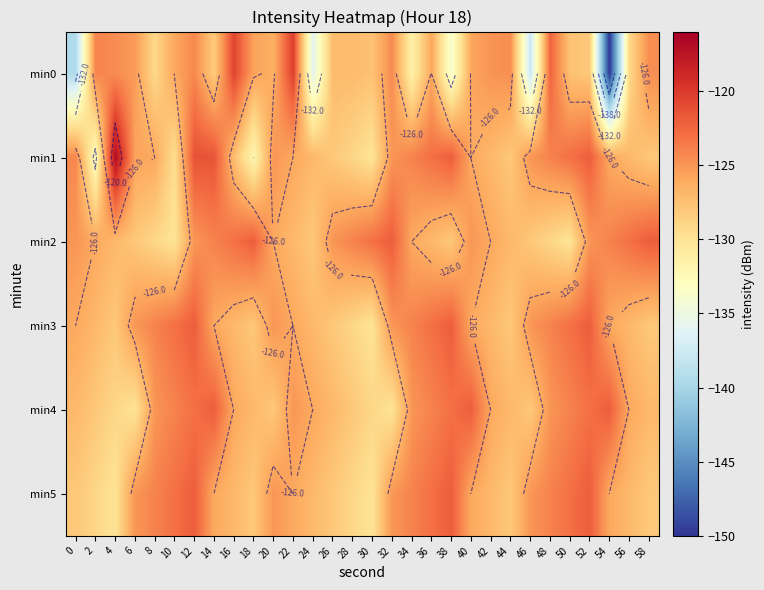

What is the minimum value for min5?

-130.0